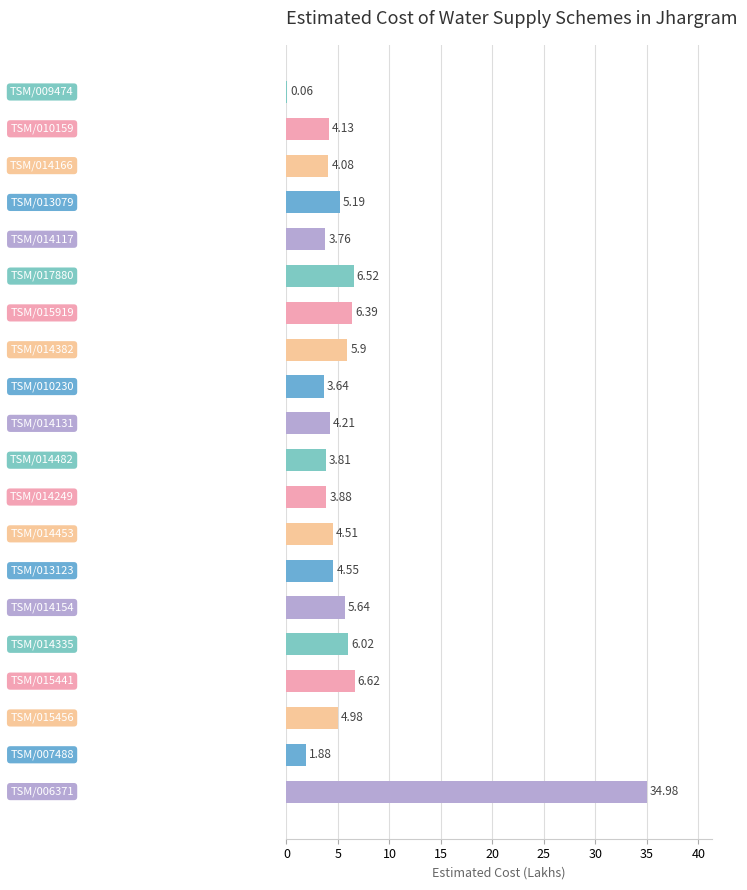

Between TSM/014382 and TSM/009474, which is larger?

TSM/014382